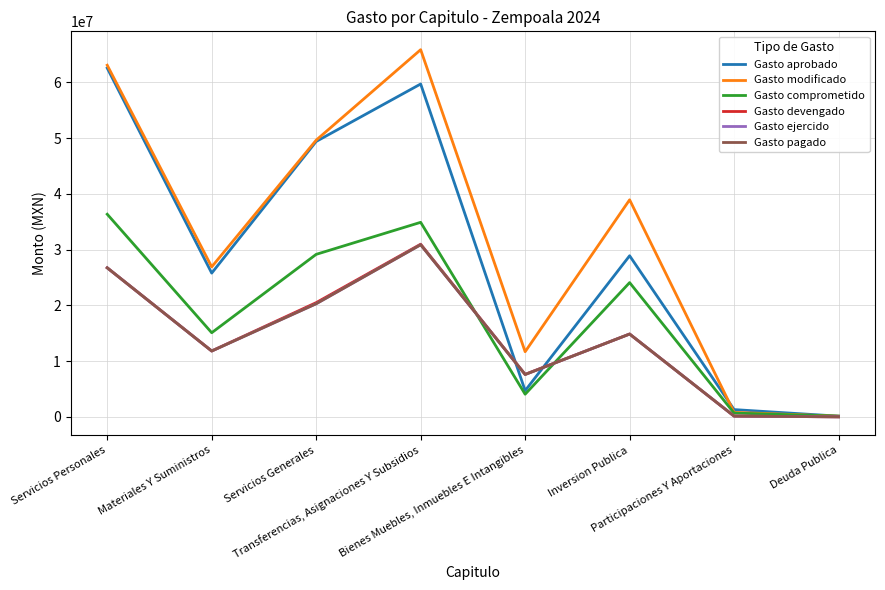

What is the difference between the maximum and minimum values in the Gasto comprometido series?

36228477.9